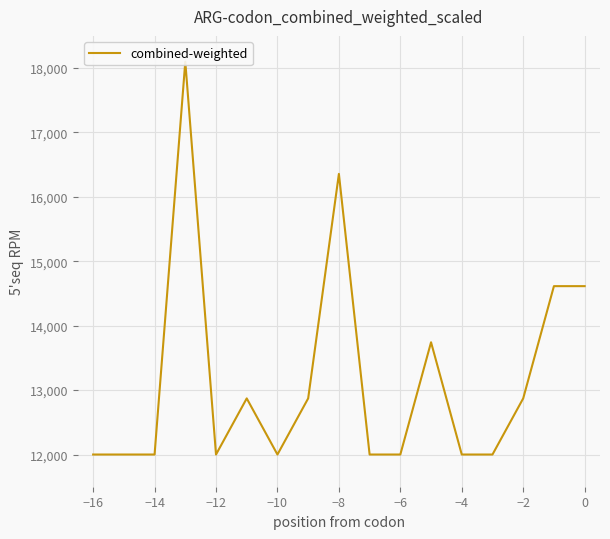

What is the minimum value shown in the chart?

12000.0